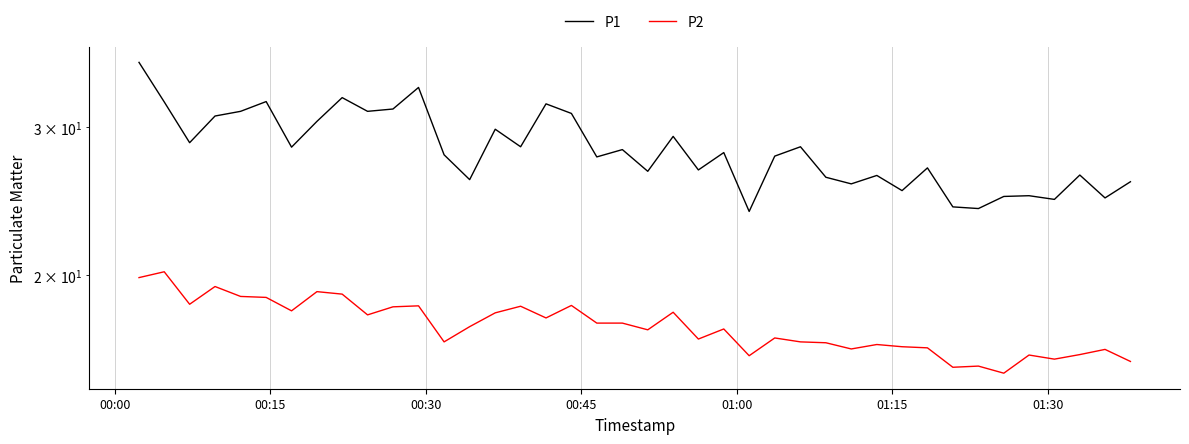

Is this an area chart (filled region under the line)?

No